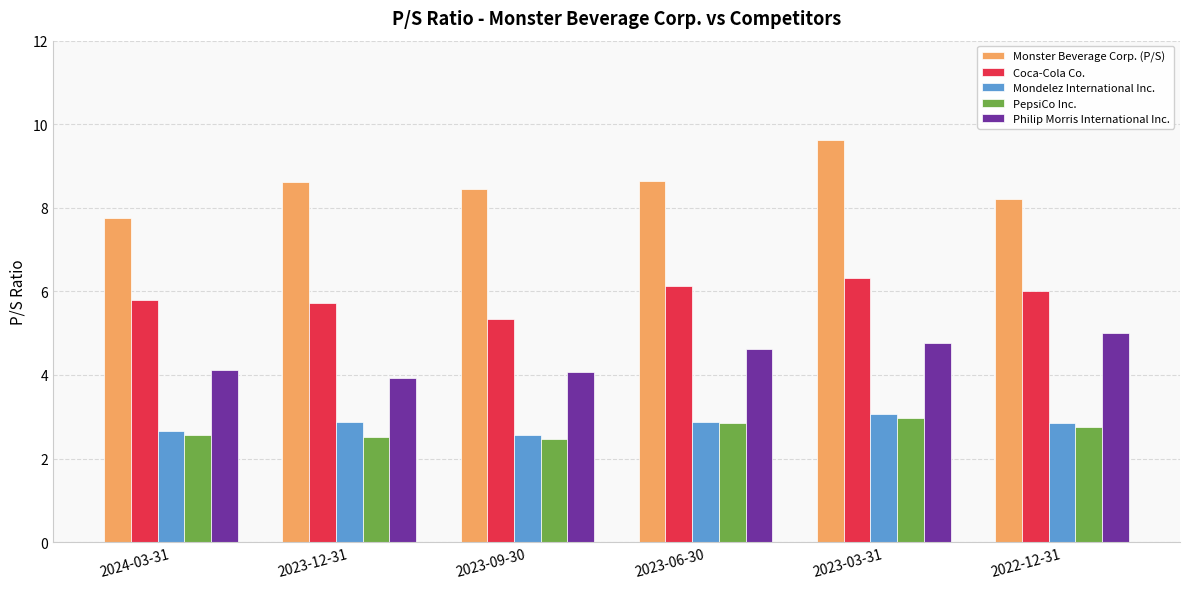

What is the difference between the maximum and minimum values in the PepsiCo Inc. series?

0.5